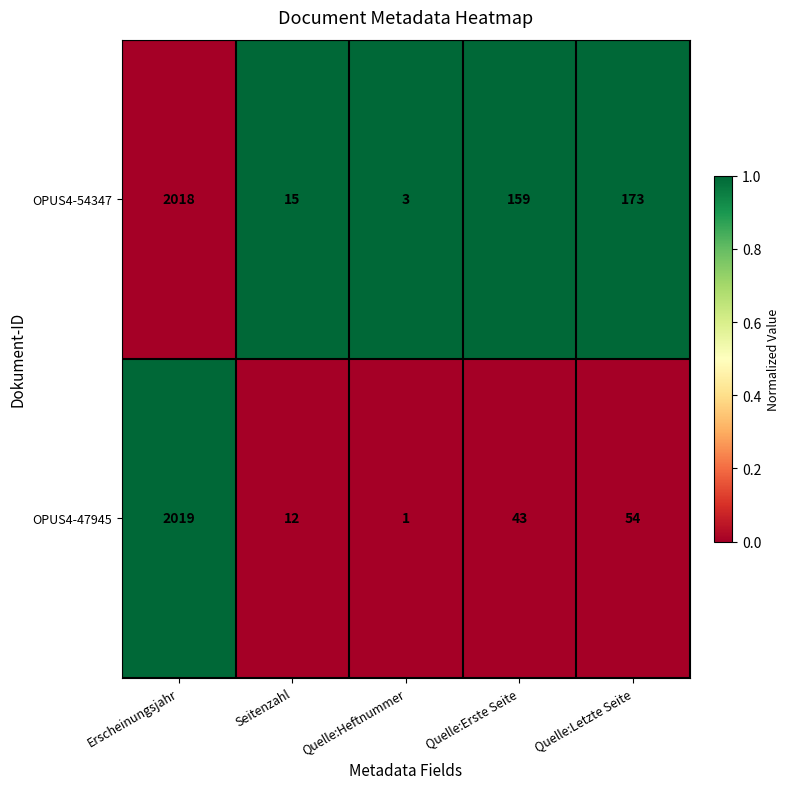

What is the difference between the second highest and second lowest values in the OPUS4-54347 series?

158